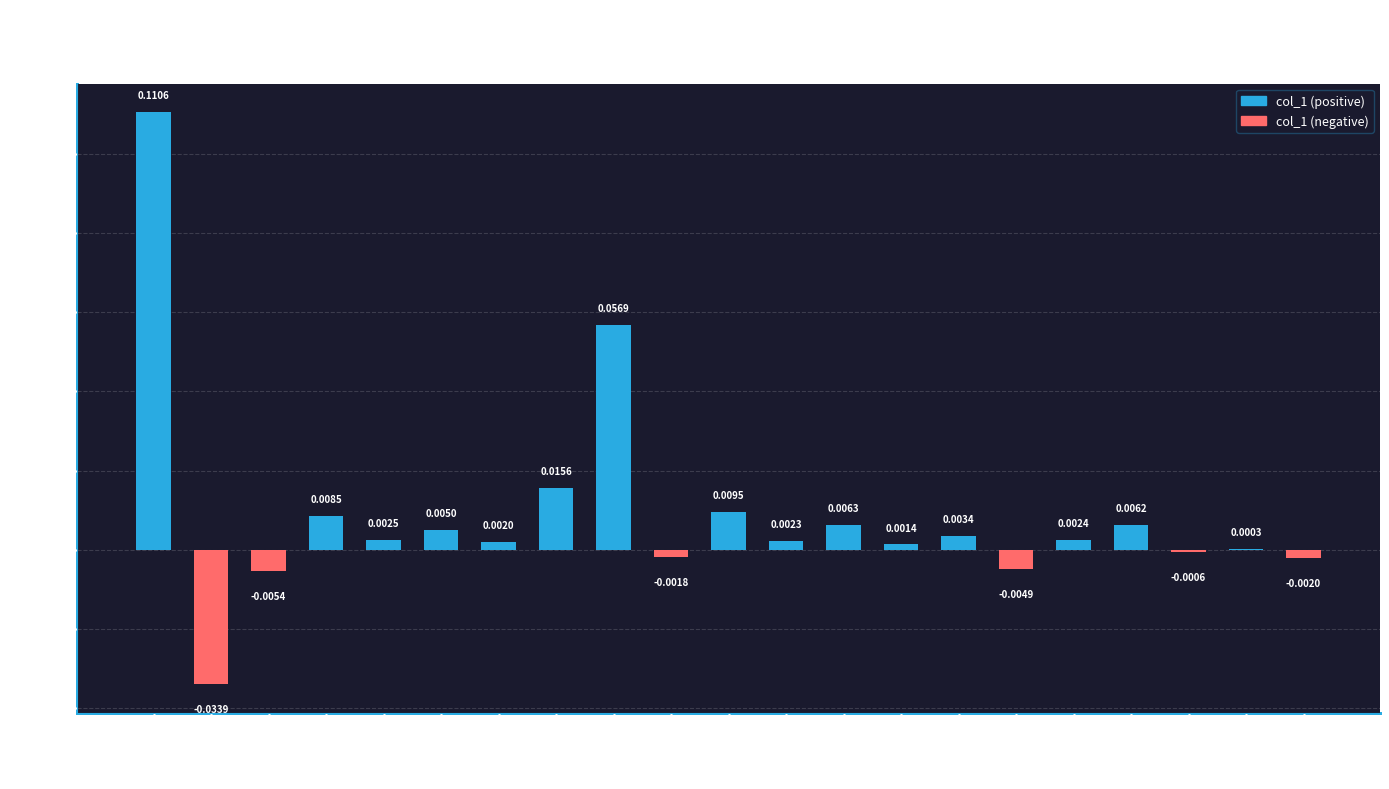

Between februar and 1997, which is larger?

februar